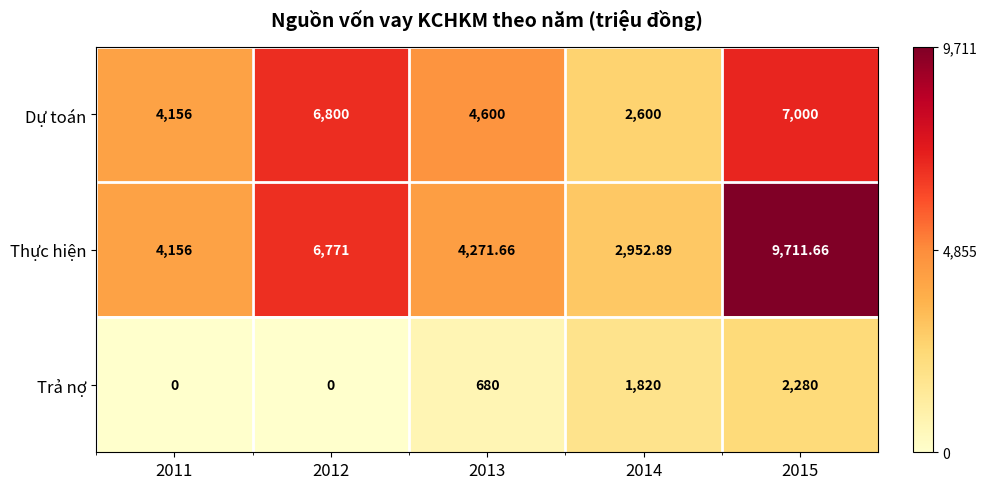

Which series has the largest range (max minus min)?

Thực hiện